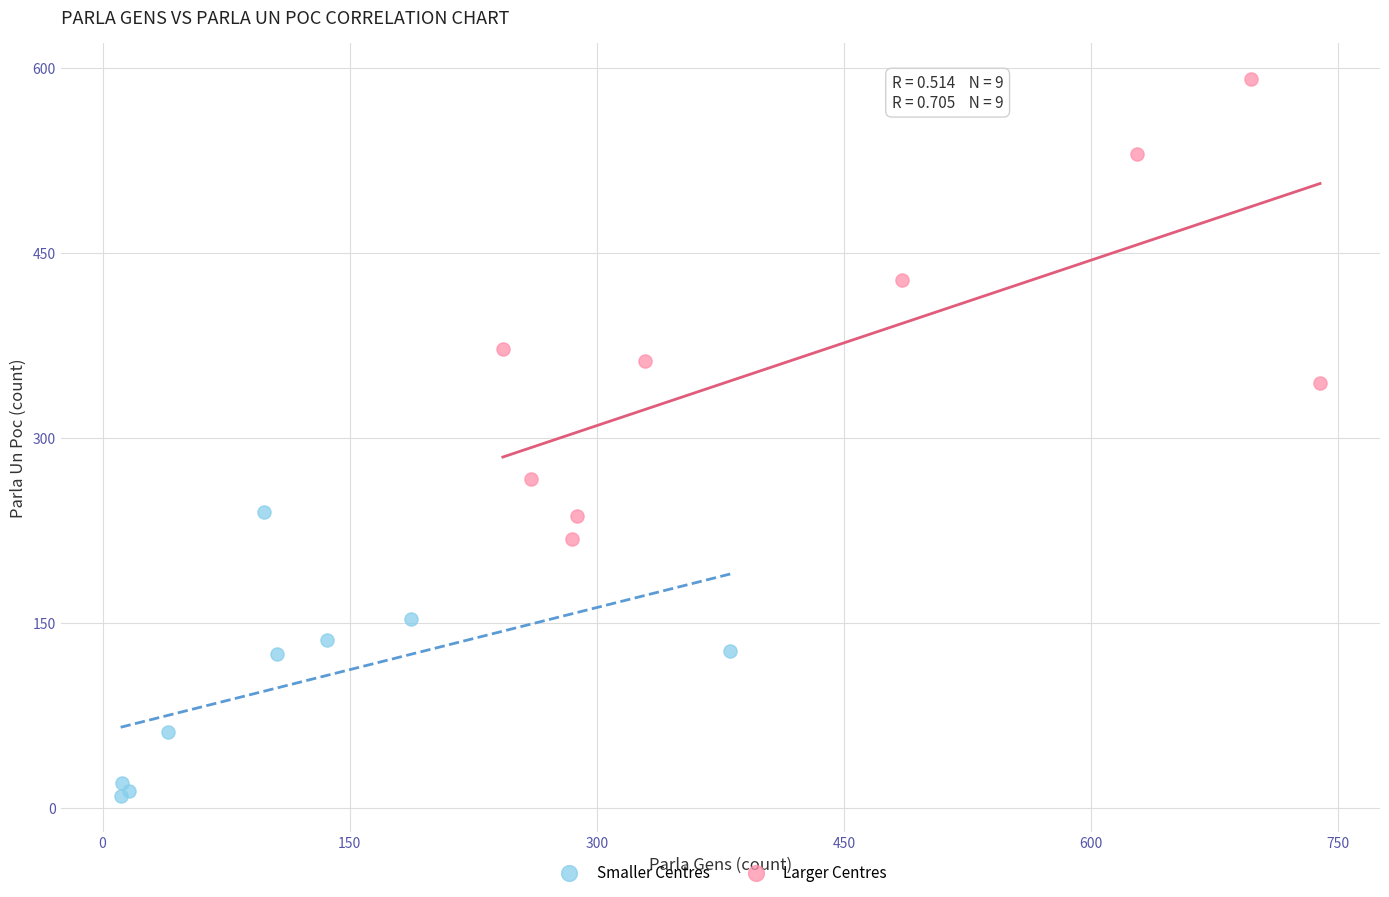

Which series contains the lowest Y value?

Smaller Centres